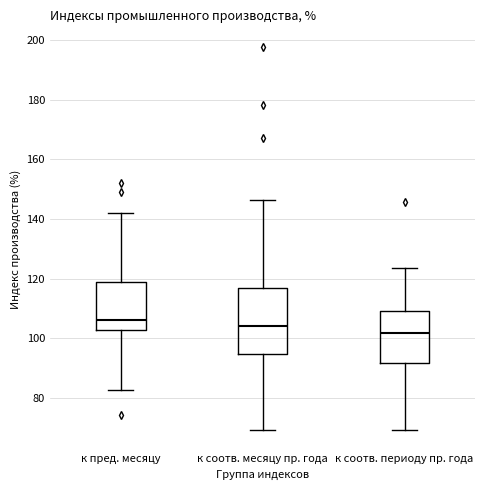

Reading left to right, transcribe this box plot: for each box, give where its median line is, the range the box spans, and where its two whiskers end, as read against the y-axis. The values are not printed on the chart, so give them approximately, as read against the axis.

к пред. месяцу: median 106, box 102 to 120, whiskers 82 to 142
к соотв. месяцу пр. года: median 104, box 94 to 116, whiskers 70 to 146
к соотв. периоду пр. года: median 102, box 92 to 110, whiskers 70 to 124